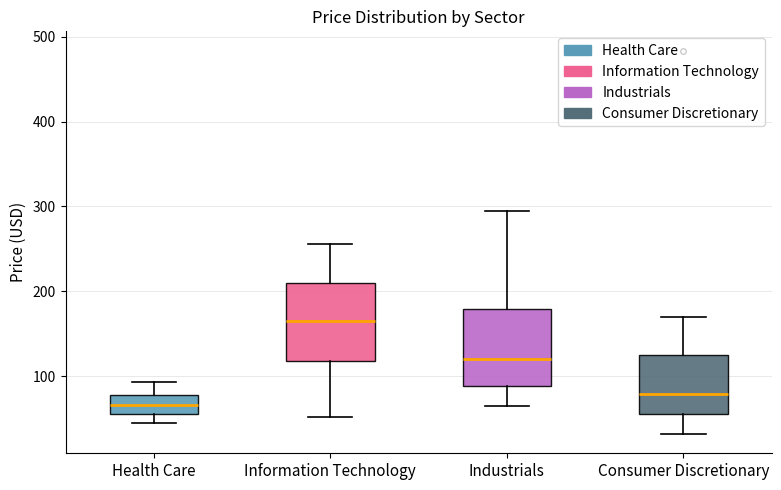

Which box has the highest median line?

Information Technology